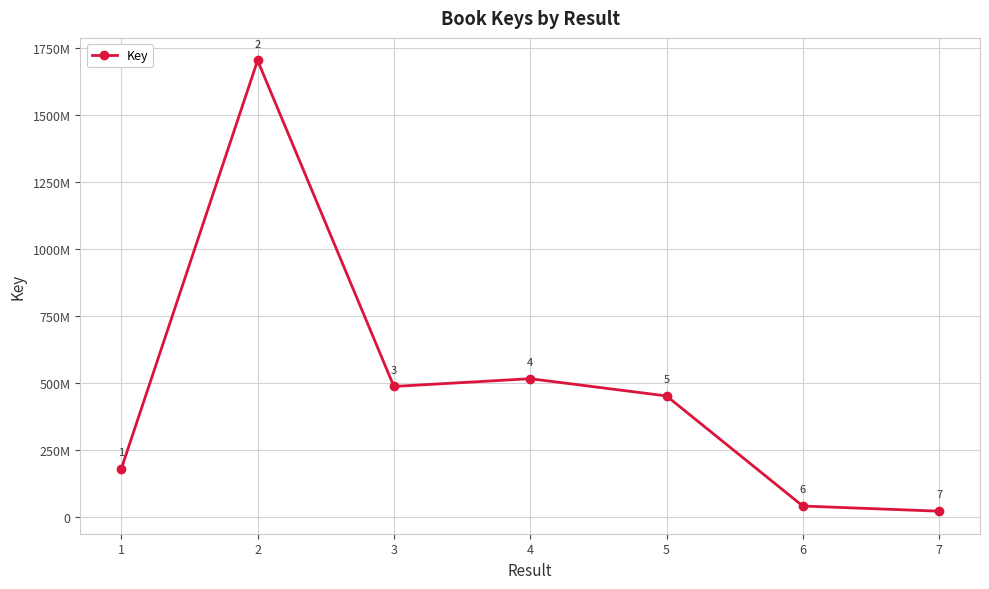

Does the chart have visible grid lines?

Yes